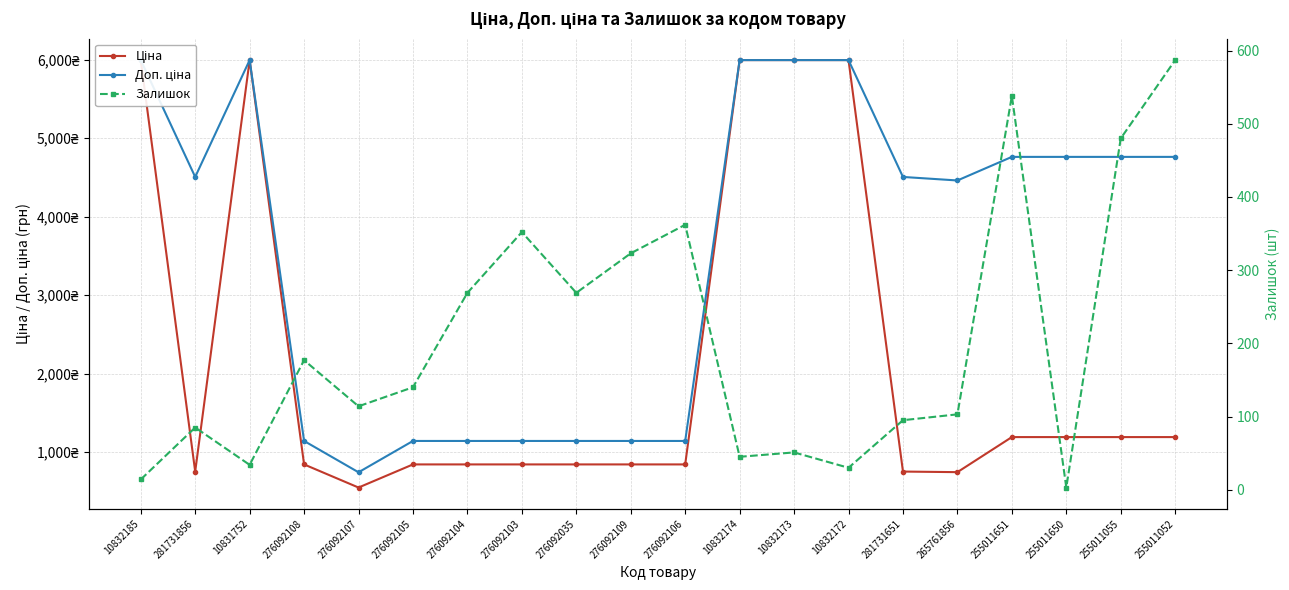

True or false: Залишок and Доп. ціна cross at least once.

False